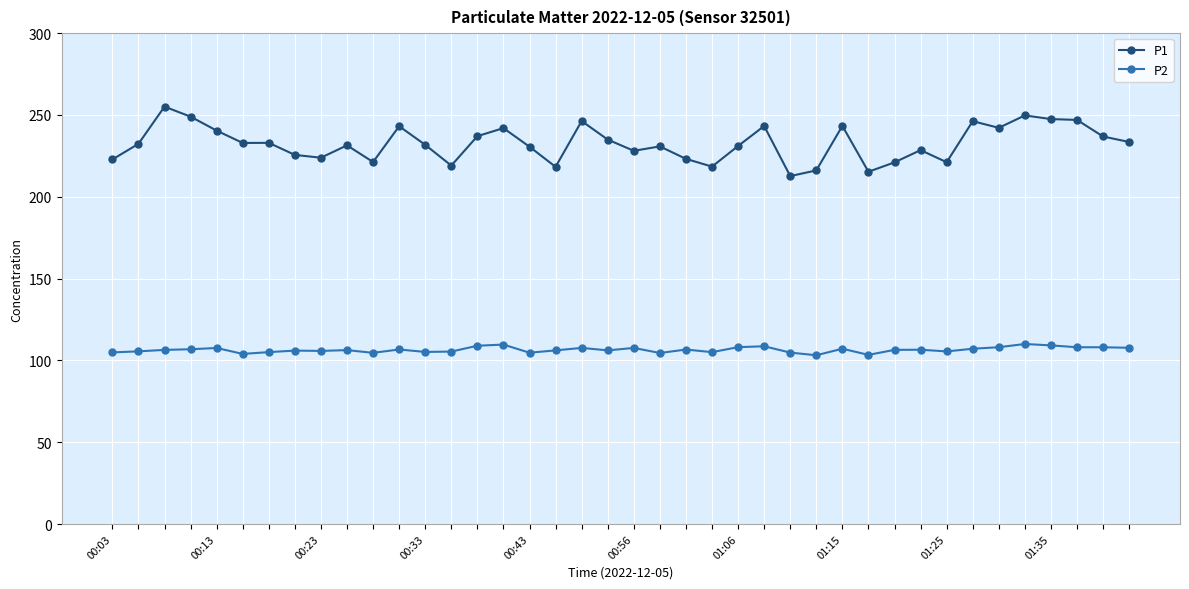

What is the sum of all P2 values?

4259.3